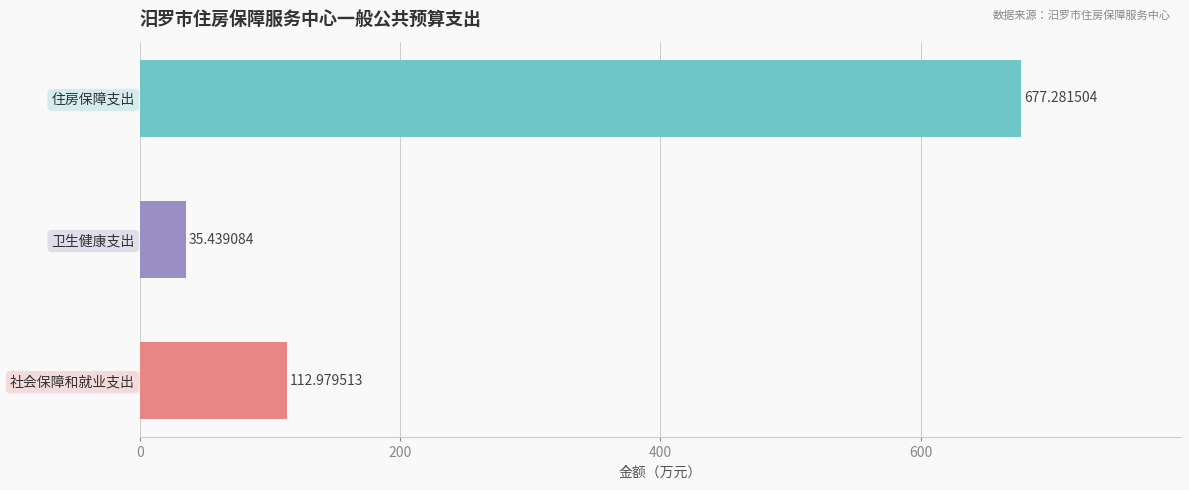

Where is the data nearest to the value 356?

社会保障和就业支出